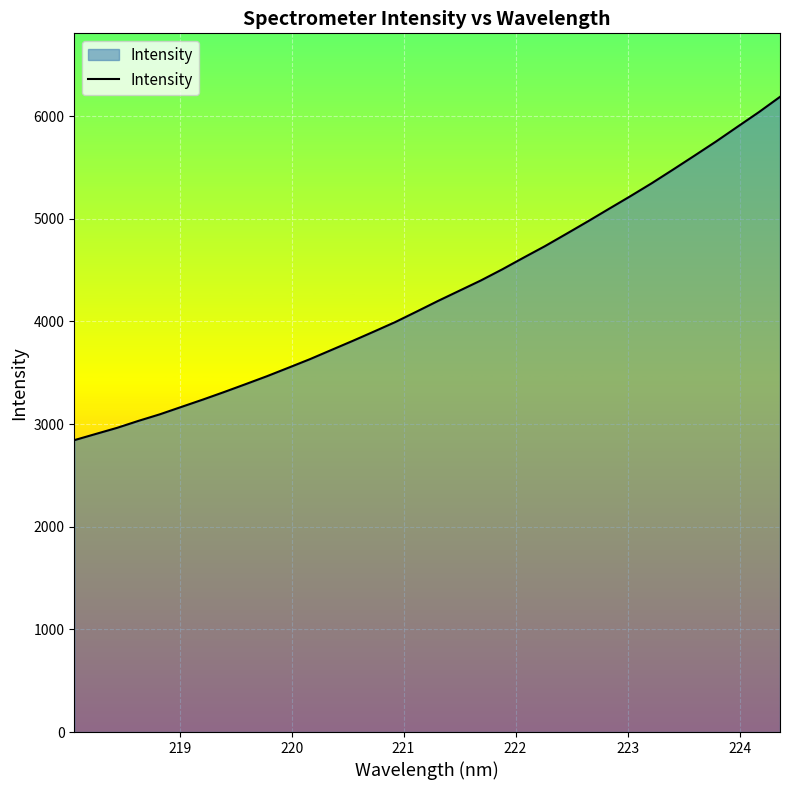

What is the difference between the maximum and minimum values?

3344.7